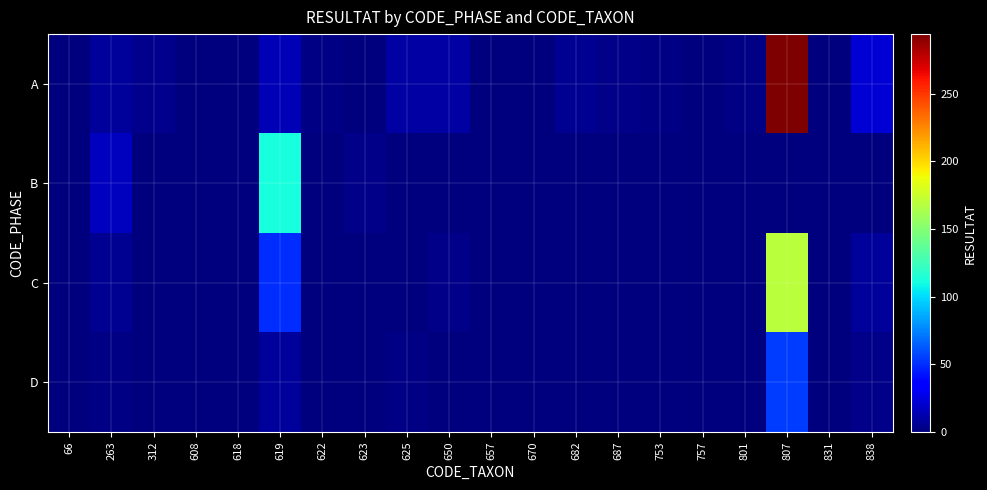

Reading left to right, transcribe all the data shown in this chart.

A: 66=0	263=8	312=4	608=0	618=0	619=14	622=2	623=1	625=10	650=10	657=1	670=1	682=5	687=3	753=2	757=0	801=2	807=294	831=0	838=22
B: 66=1	263=17	312=0	608=0	618=1	619=112	622=0	623=3	625=0	650=0	657=0	670=0	682=0	687=0	753=0	757=0	801=0	807=0	831=0	838=0
C: 66=0	263=5	312=0	608=0	618=0	619=50	622=0	623=1	625=0	650=3	657=0	670=0	682=0	687=1	753=0	757=0	801=1	807=169	831=0	838=7
D: 66=0	263=2	312=1	608=0	618=0	619=8	622=0	623=0	625=2	650=1	657=0	670=0	682=1	687=0	753=0	757=0	801=0	807=55	831=0	838=3